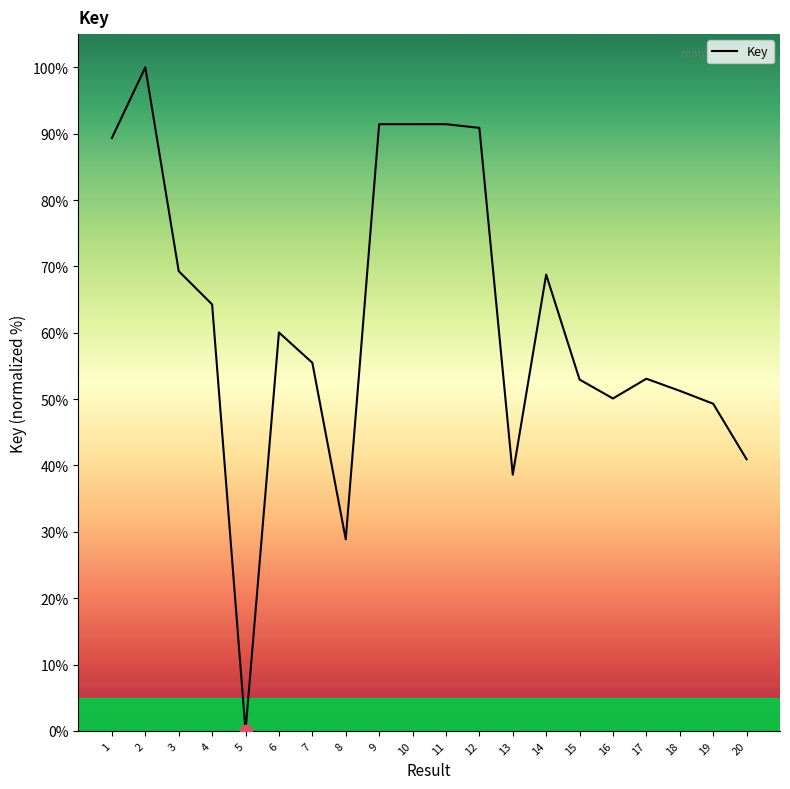

Which has a higher value, 3 or 6?

3